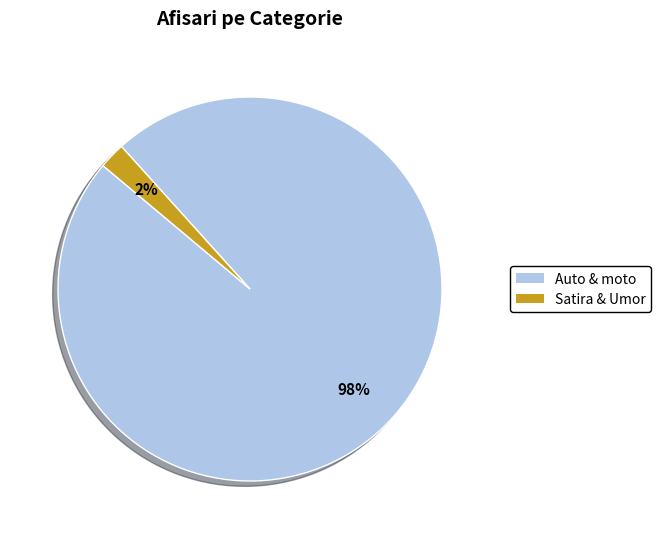

Is it true that Satira & Umor is 8% of the pie?

False